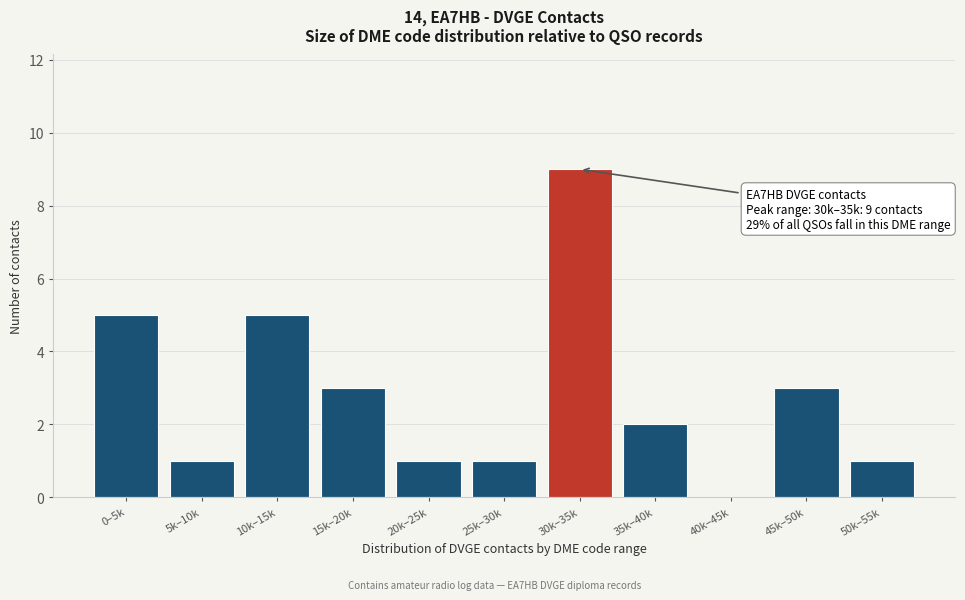

Reading right to left, extract all data points from this chart.

50k–55k=1	45k–50k=3	40k–45k=0	35k–40k=2	30k–35k=9	25k–30k=1	20k–25k=1	15k–20k=3	10k–15k=5	5k–10k=1	0–5k=5